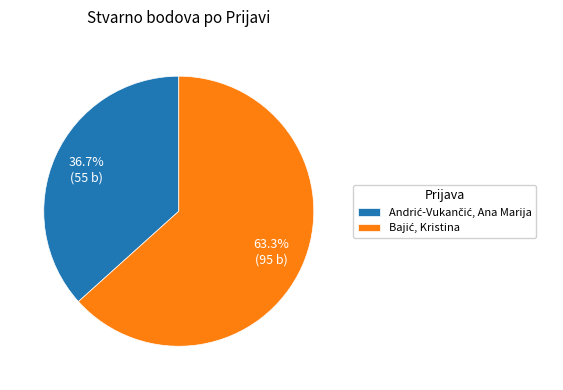

How many segments does this pie chart have?

2